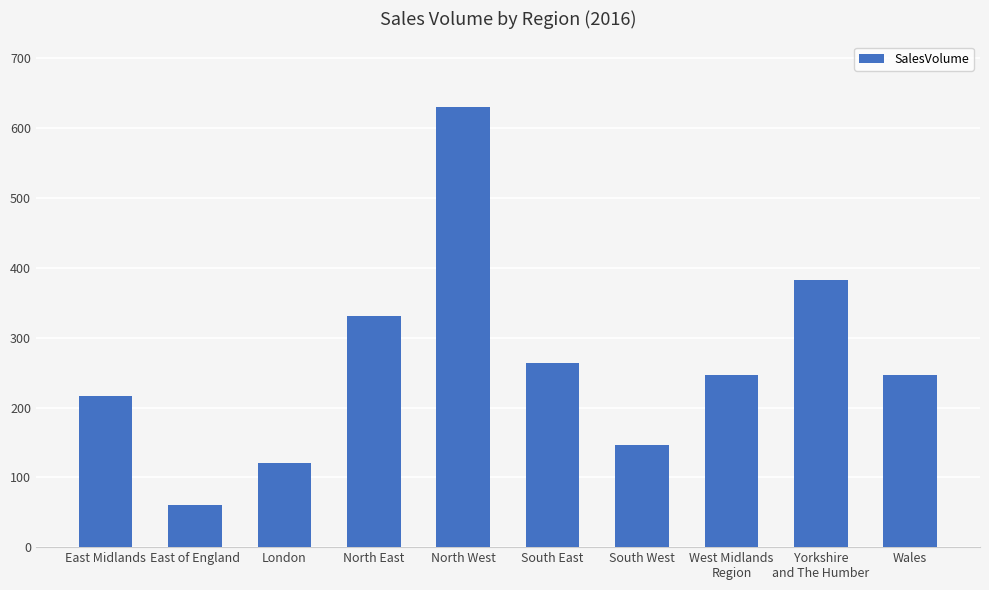

How many bars are there in total?

10